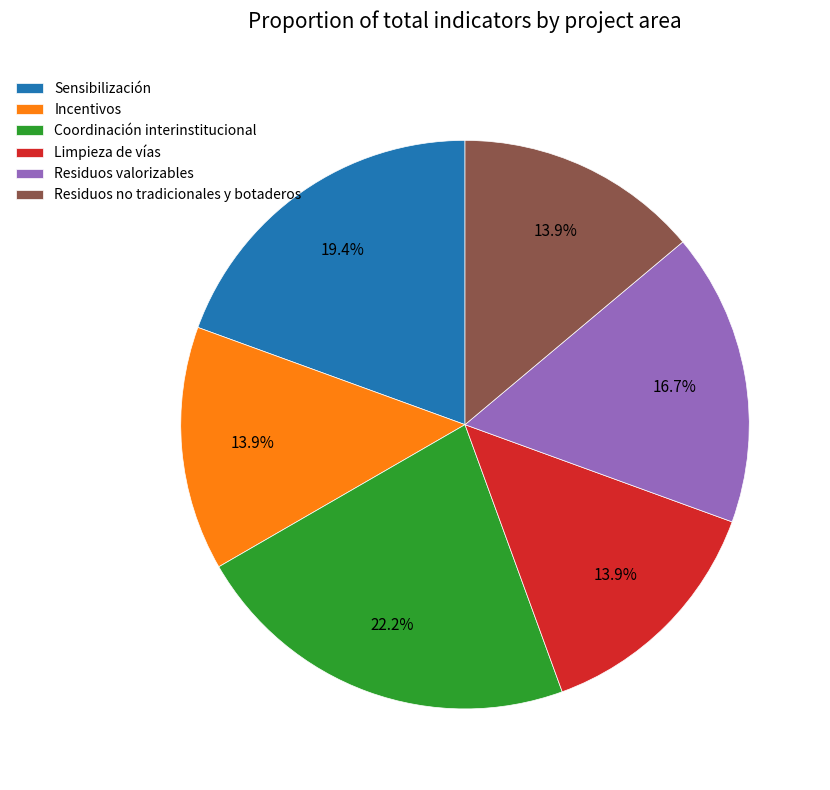

The Incentivos slice represents 14% of the pie. True or false?

True